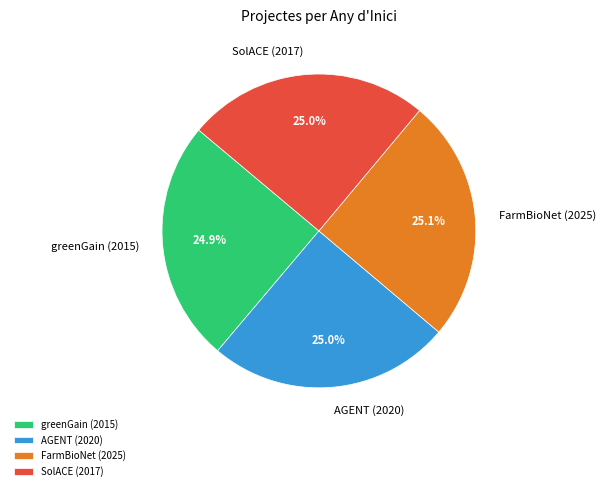

What percentage is the AGENT (2020) slice, to the nearest percent?

25%